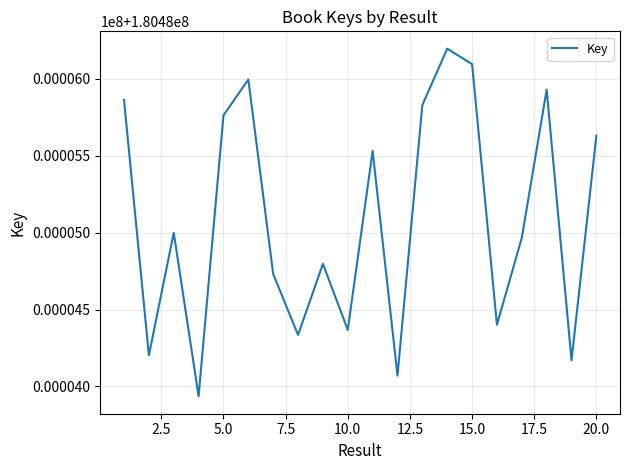

Reading right to left, what are all the values shown in this chart?

180485630	180484170	180485929	180484966	180484401	180486095	180486195	180485829	180484070	180485531	180484368	180484797	180484335	180484731	180485995	180485762	180483936	180484999	180484203	180485862